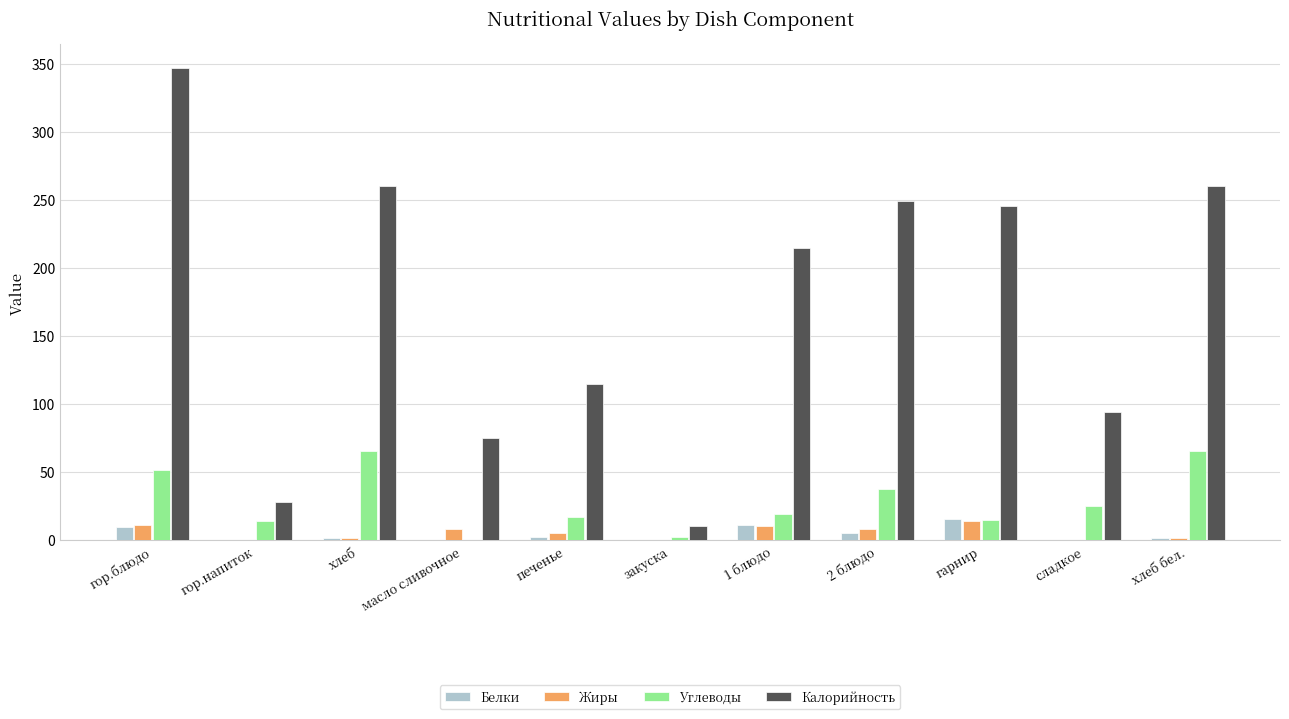

What is the sum of all Жиры values?

59.7